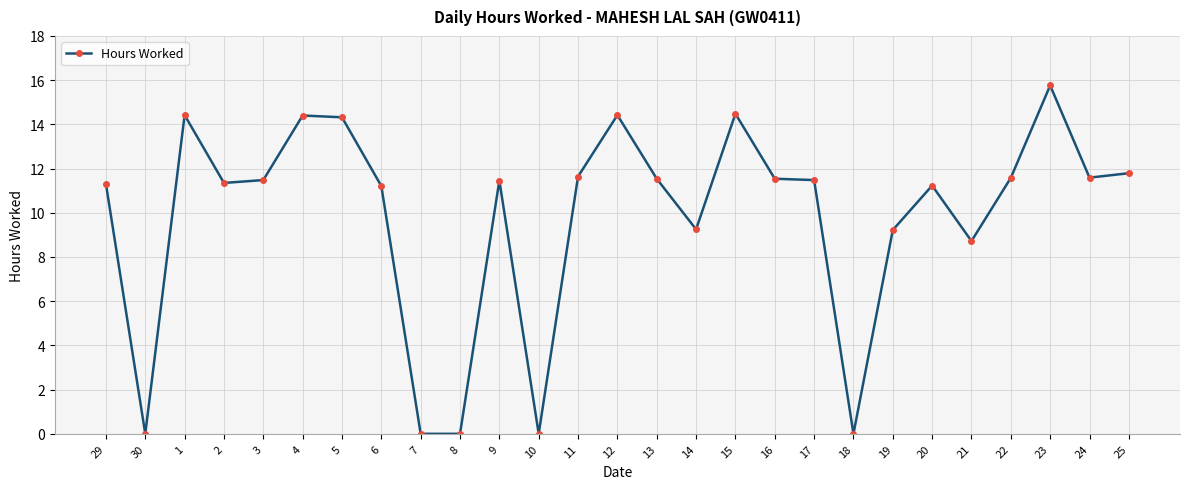

What is the difference between the maximum and second lowest values?

15.8